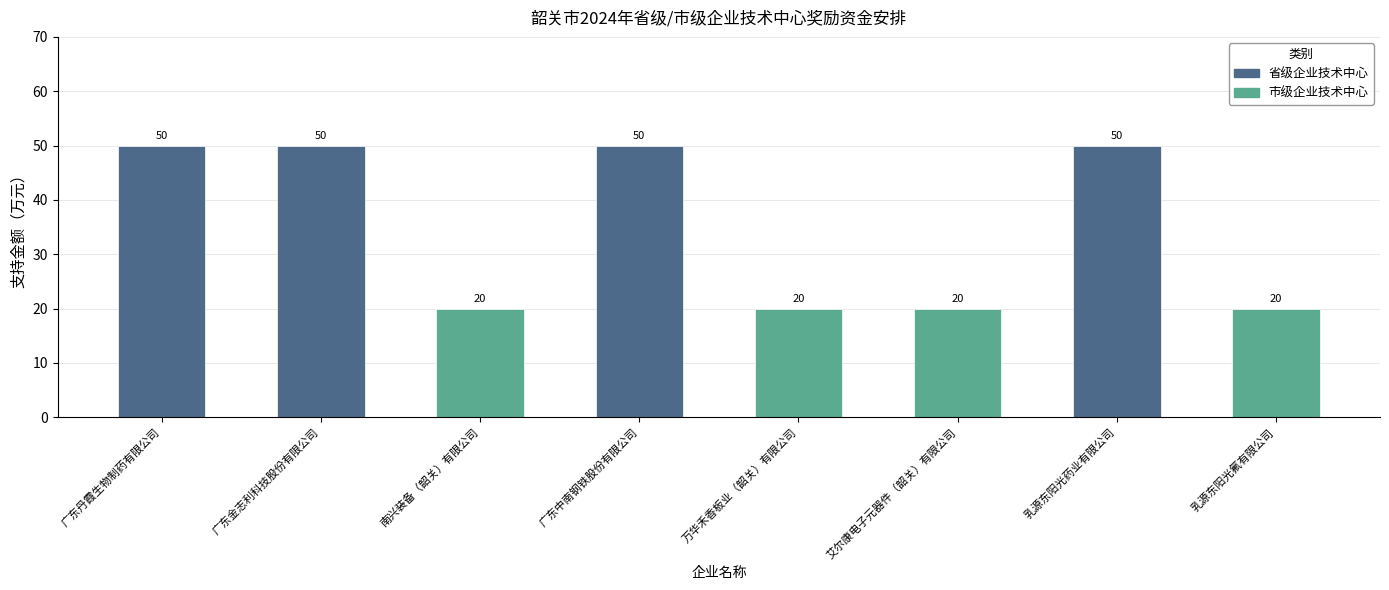

What is the sum of all 市级企业技术中心 values?

80